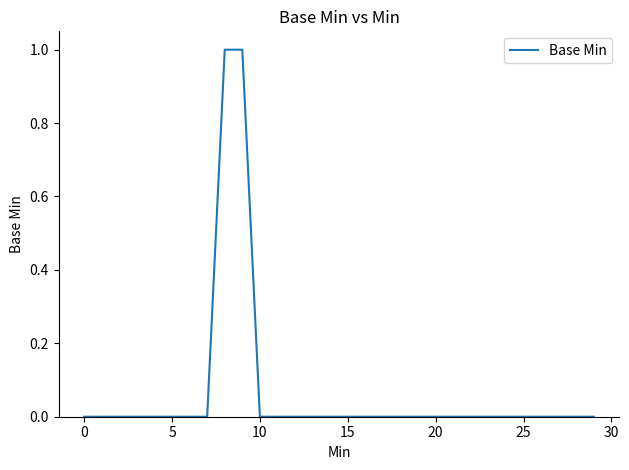

How many lines are shown in the chart?

1